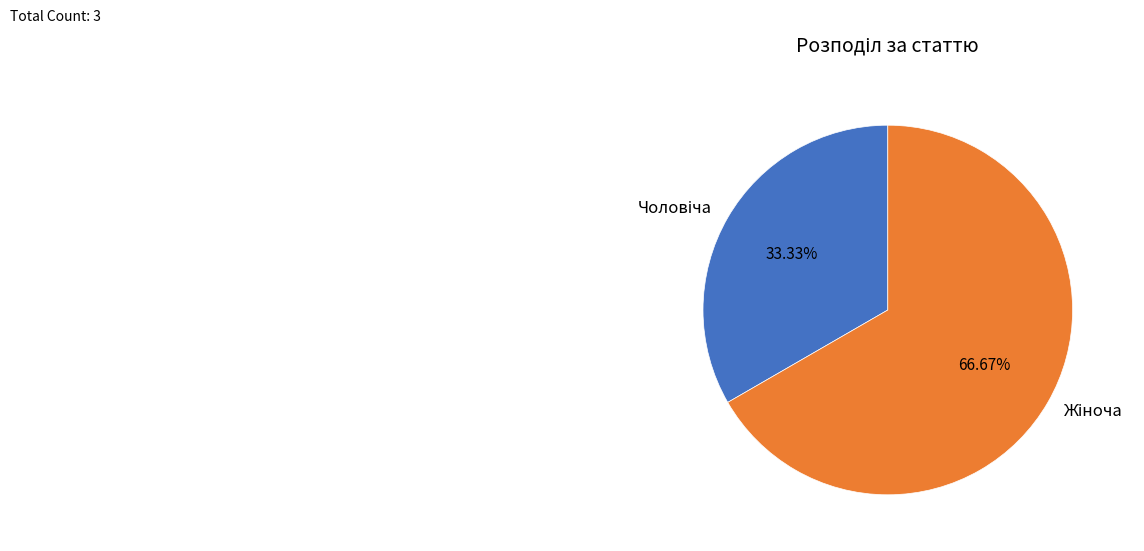

Is there any slice that represents more than half of the pie?

Yes